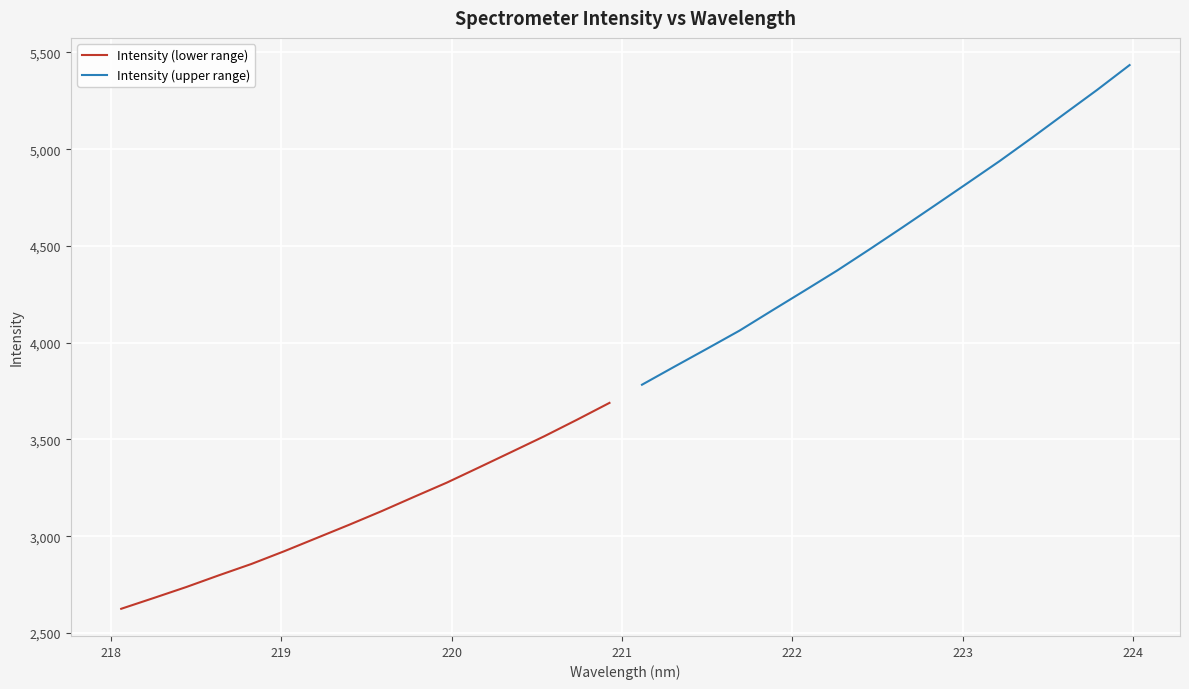

At how many categories does at least one series exceed 4542?

8